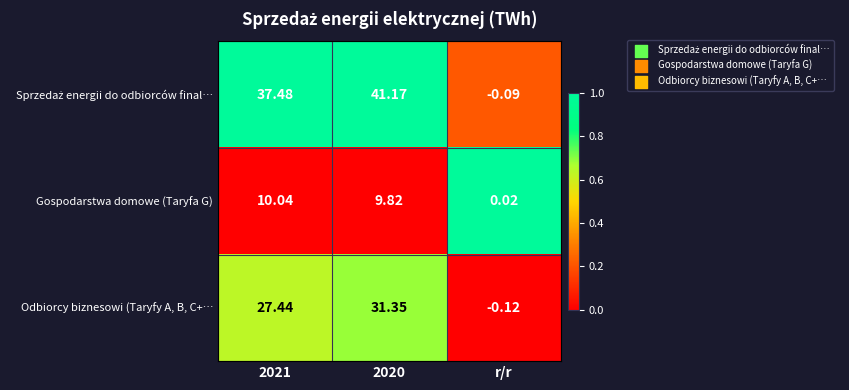

Which category has the lowest value across all series?

r/r